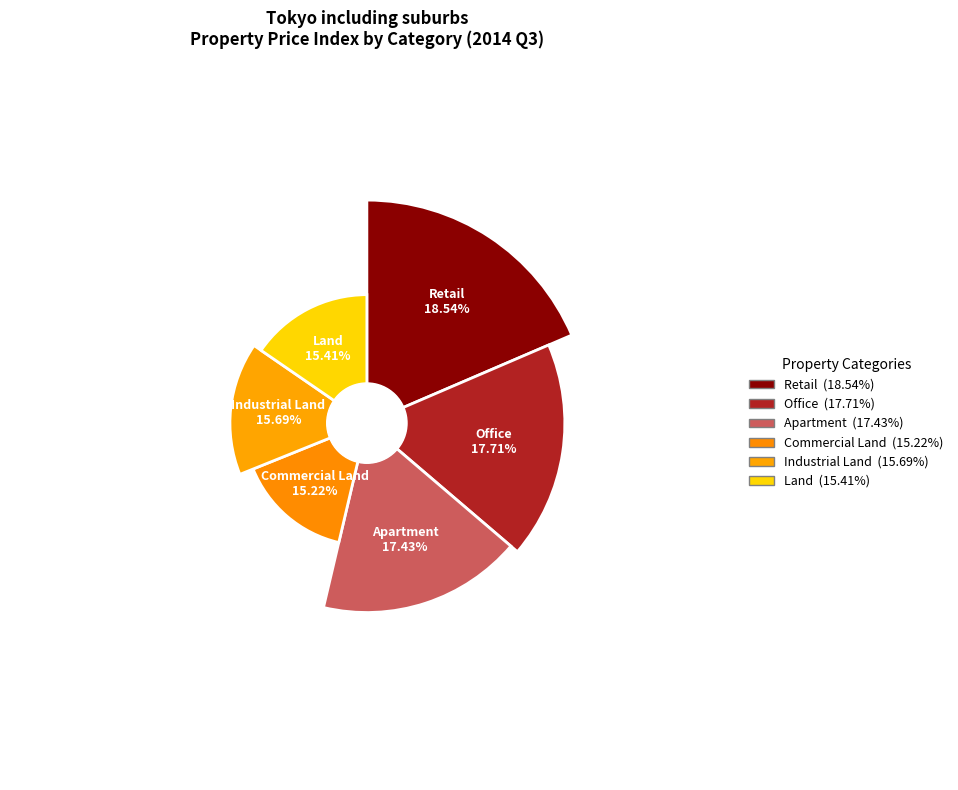

To the nearest percent, what is the difference between the Land and Retail slice percentages?

3%